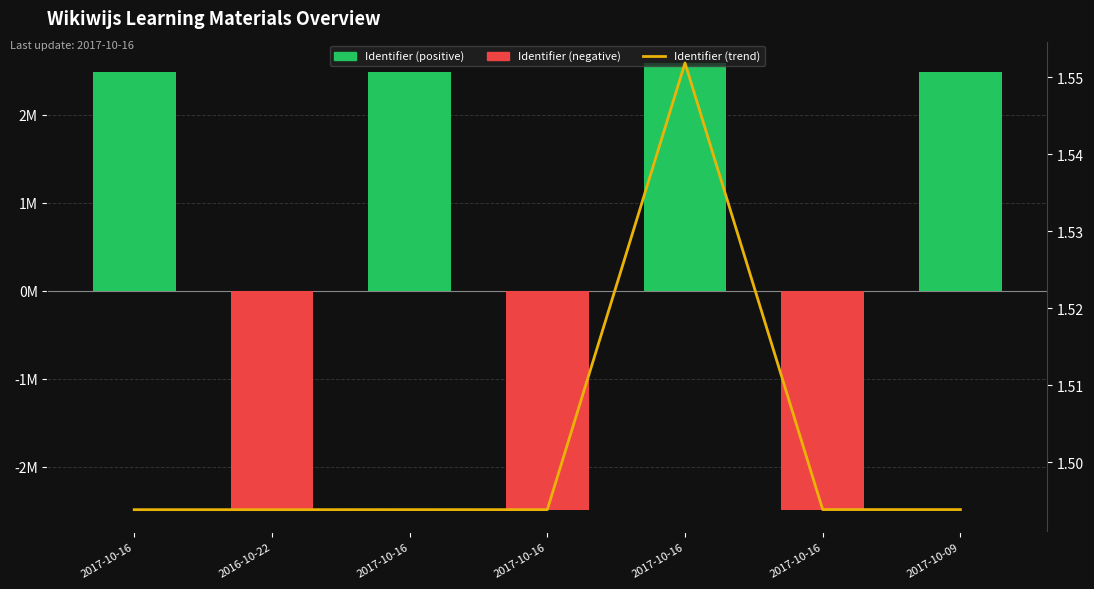

Count the Identifier (trend) values in the range 1 to 2.

7